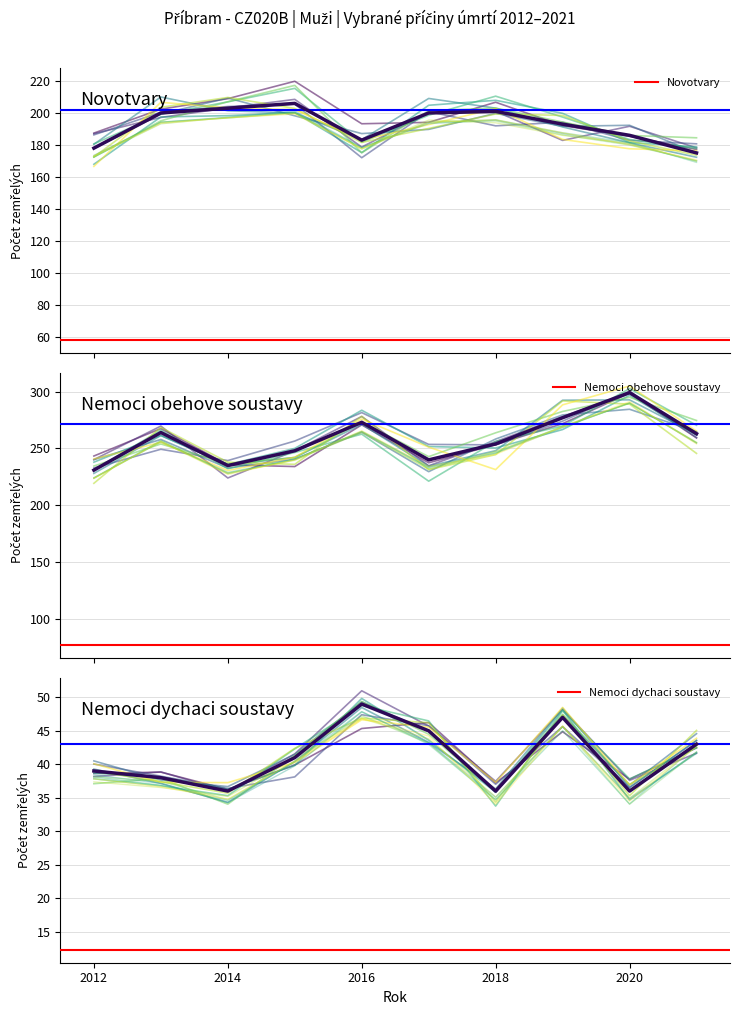

What is the smallest value displayed?

36